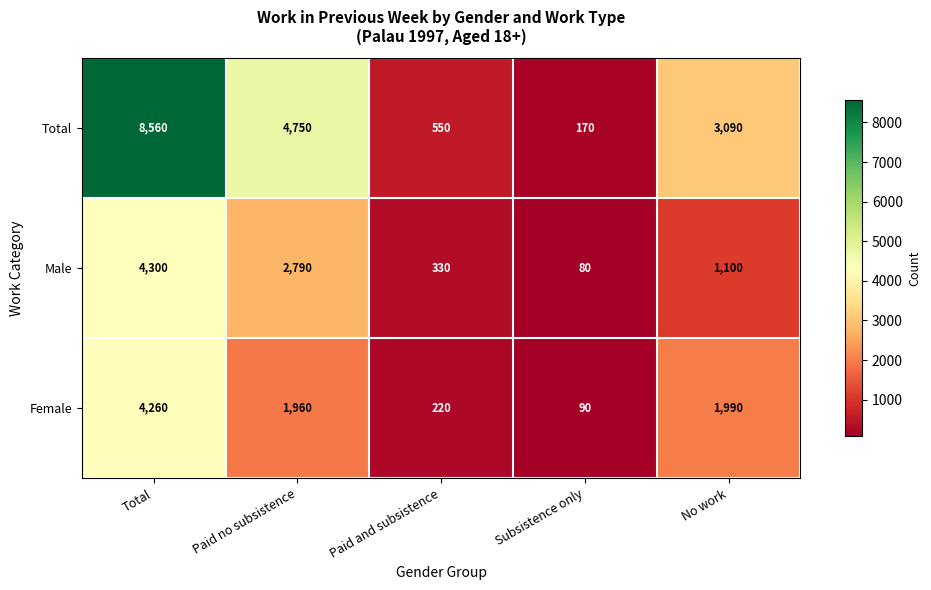

Which series changed the most between Paid and subsistence and Subsistence only?

Total